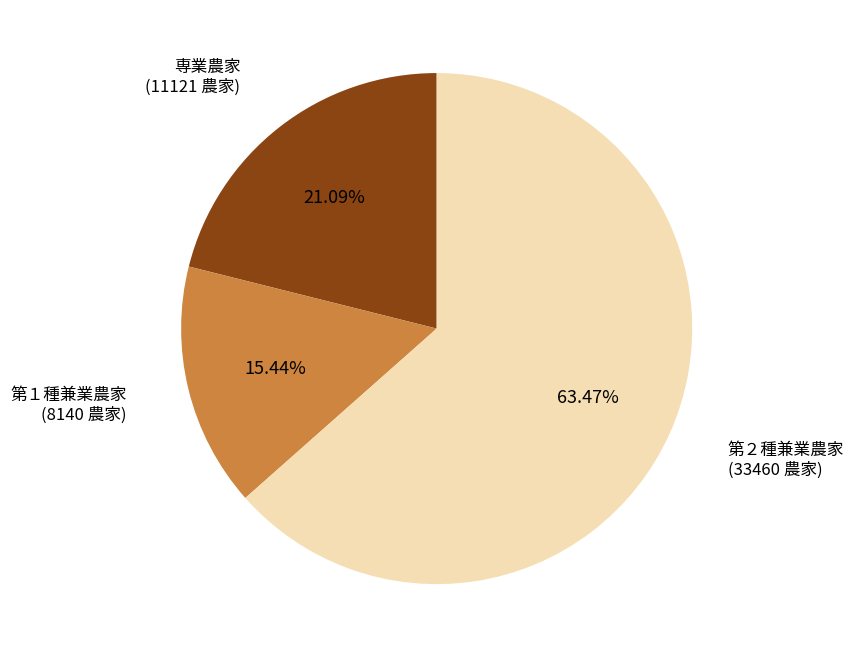

Is there any slice that represents more than half of the pie?

Yes